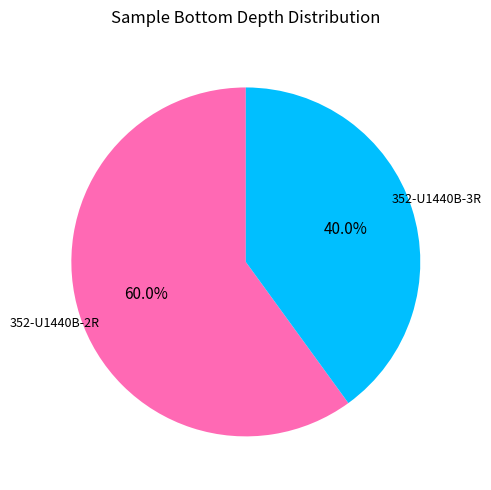

Is there any slice that represents more than half of the pie?

Yes